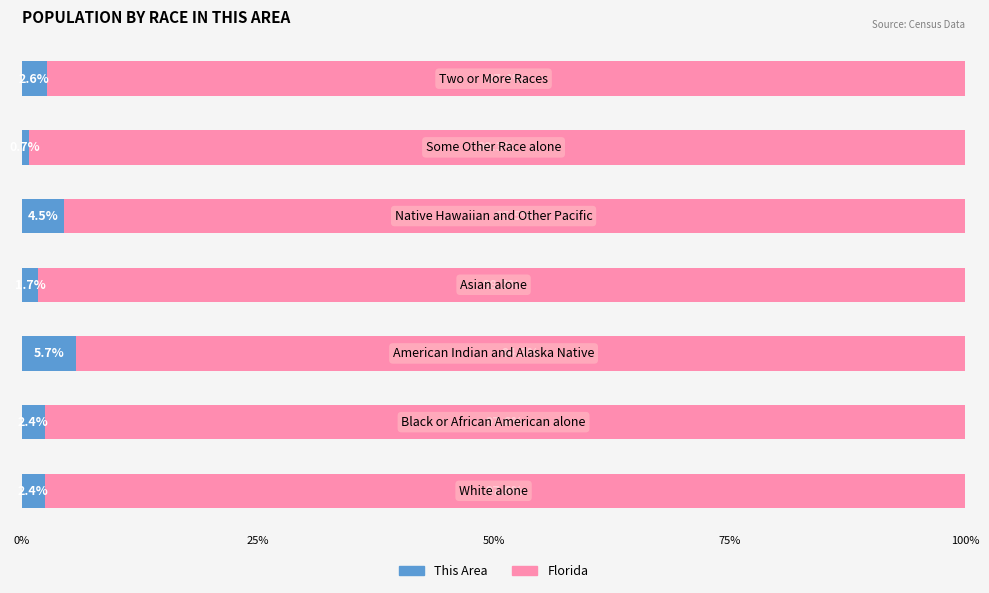

What is the difference between the maximum and minimum values in the This Area series?

5.0